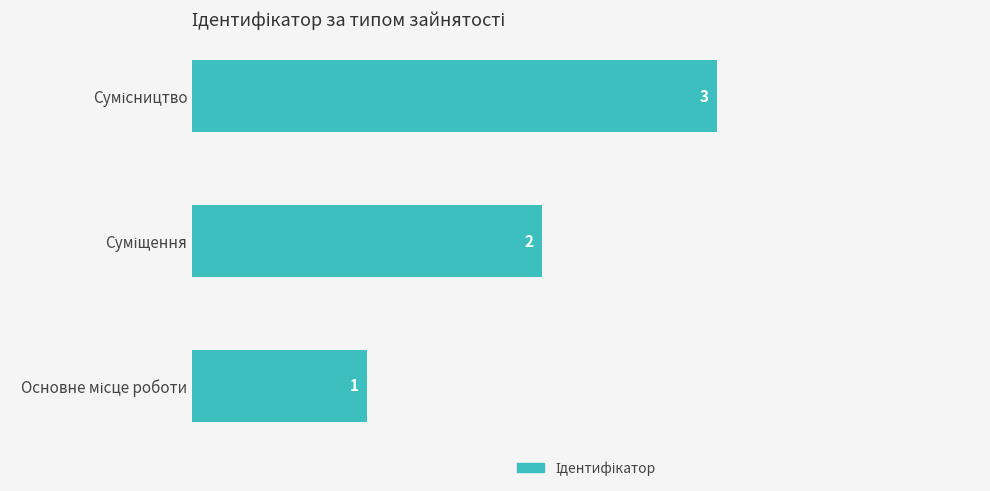

Count the values in the range 1 to 3.

3